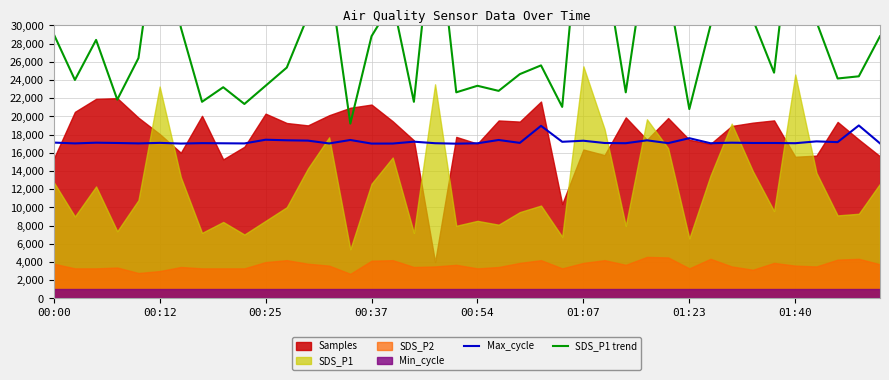

How many values in the SDS_P1 trend series are below 26400?

20